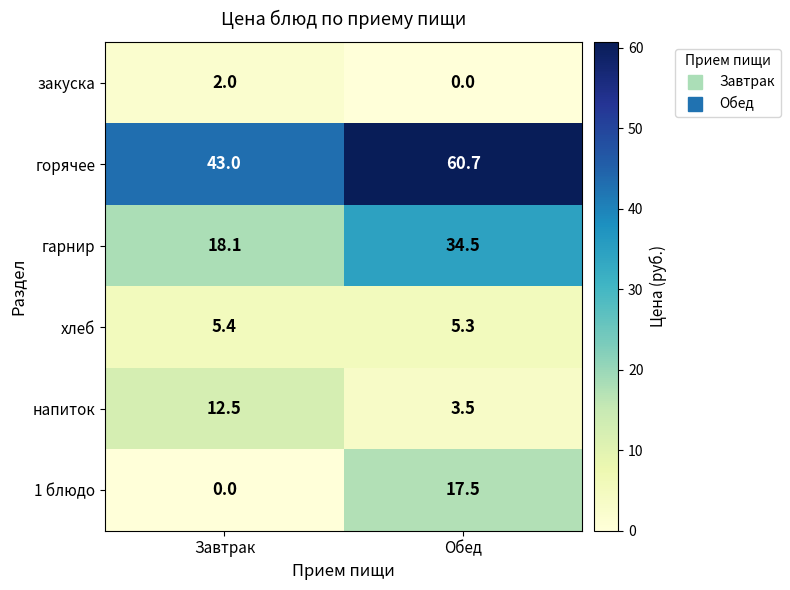

At which label is хлеб closest to 5?

Обед